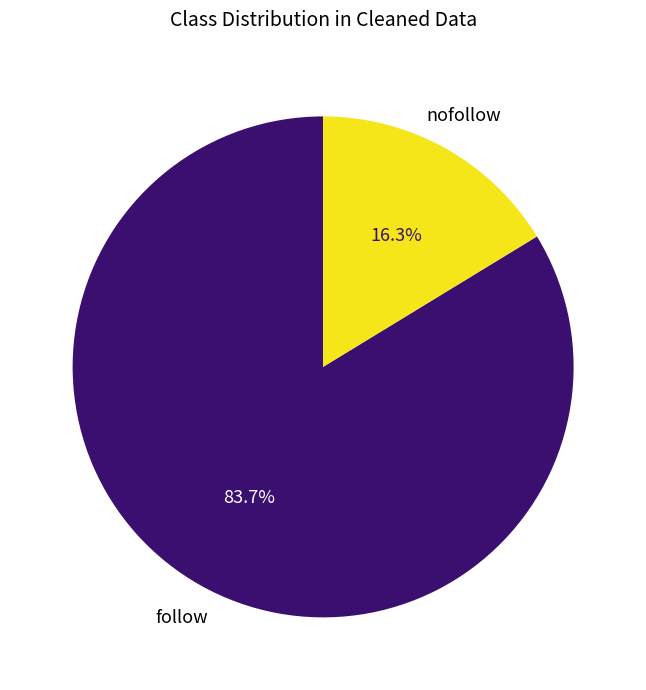

Does any single category account for the majority?

Yes